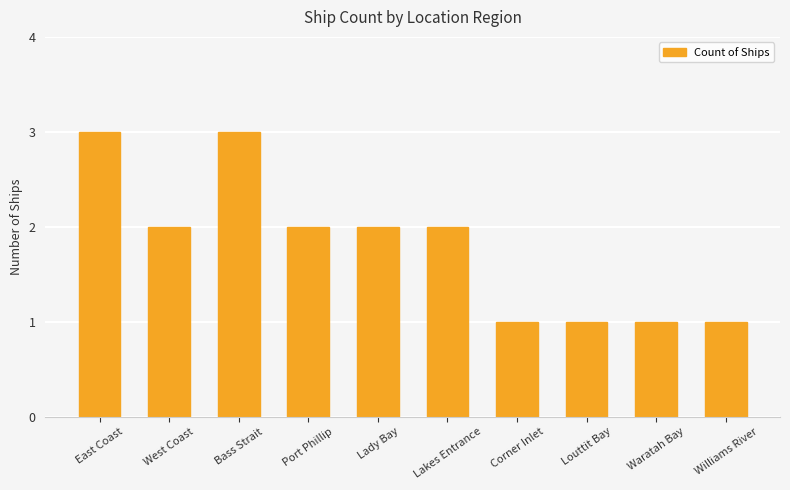

How many bars are there in total?

10